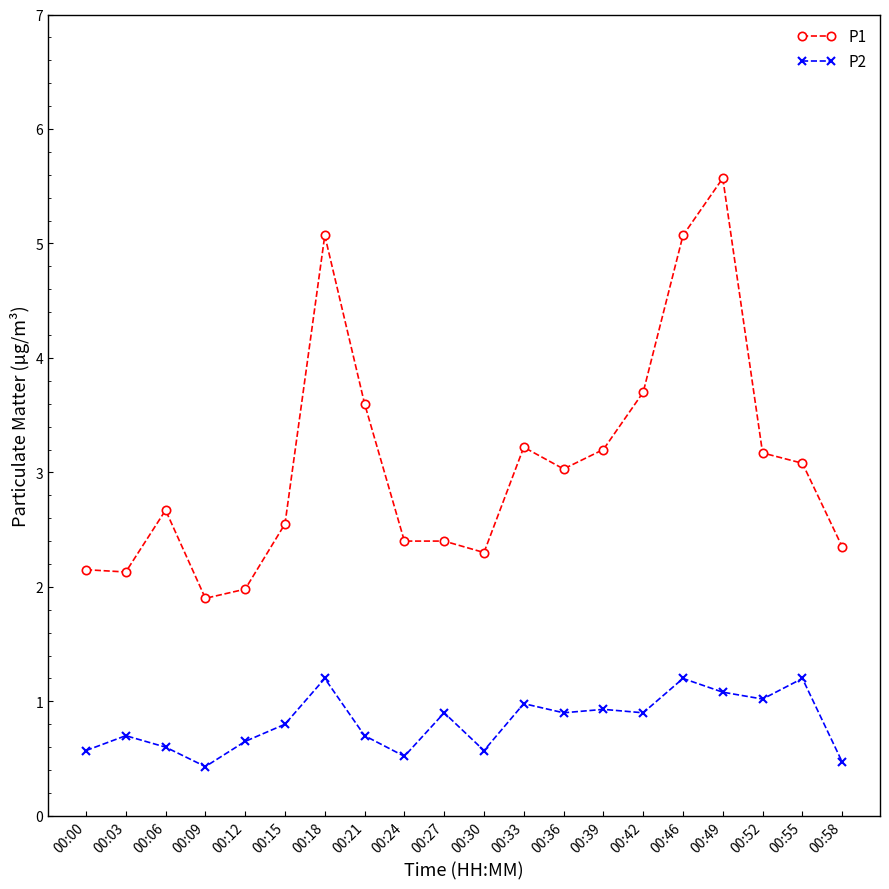

Does the chart display data point markers on the line(s)?

Yes